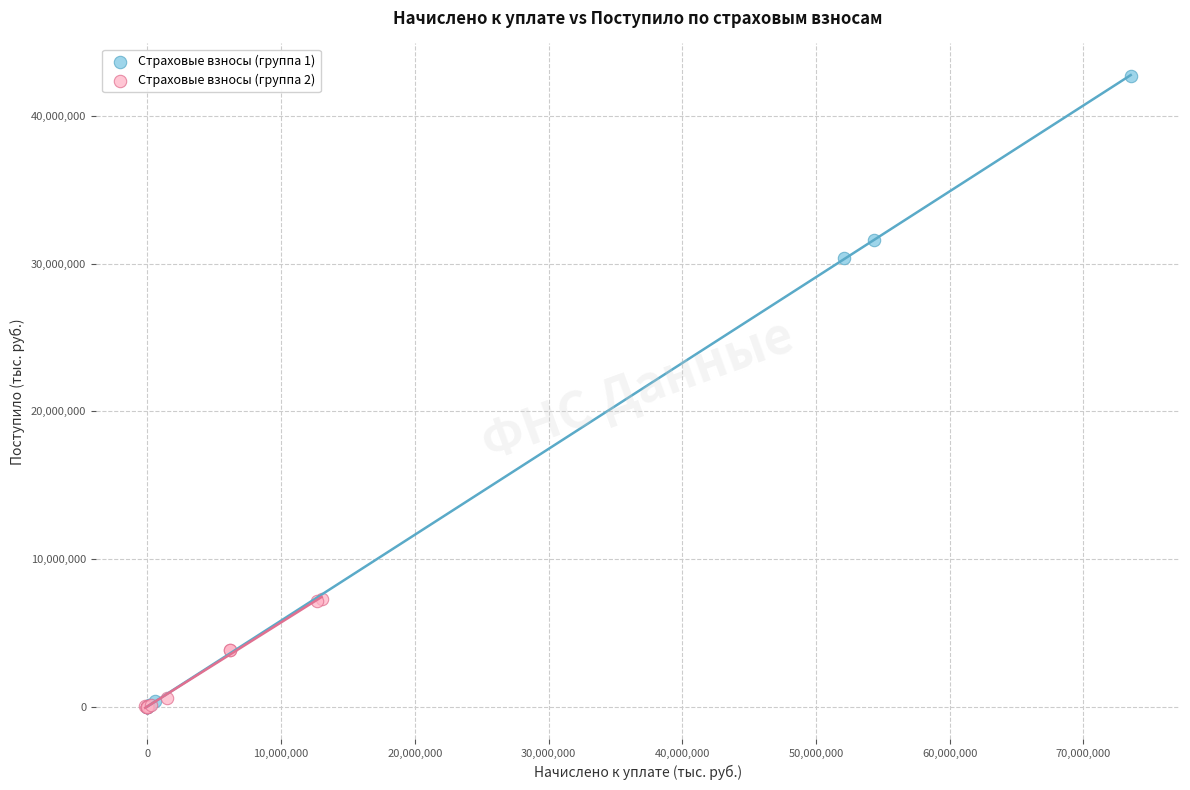

Which series has the largest Y range (max minus min)?

Страховые взносы (группа 1)